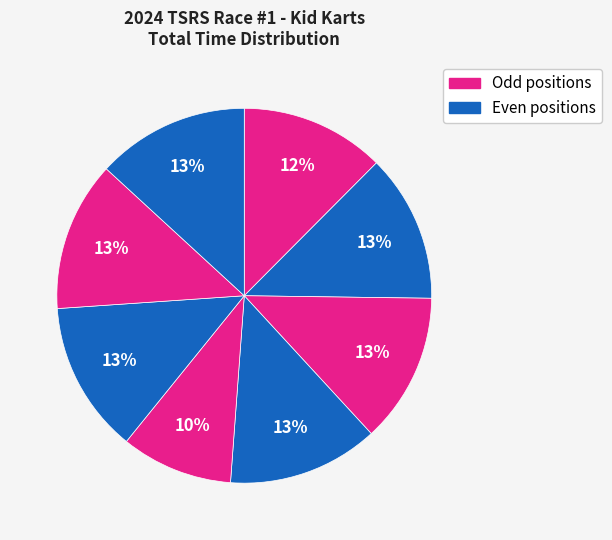

Count the number of slices in the pie.

8